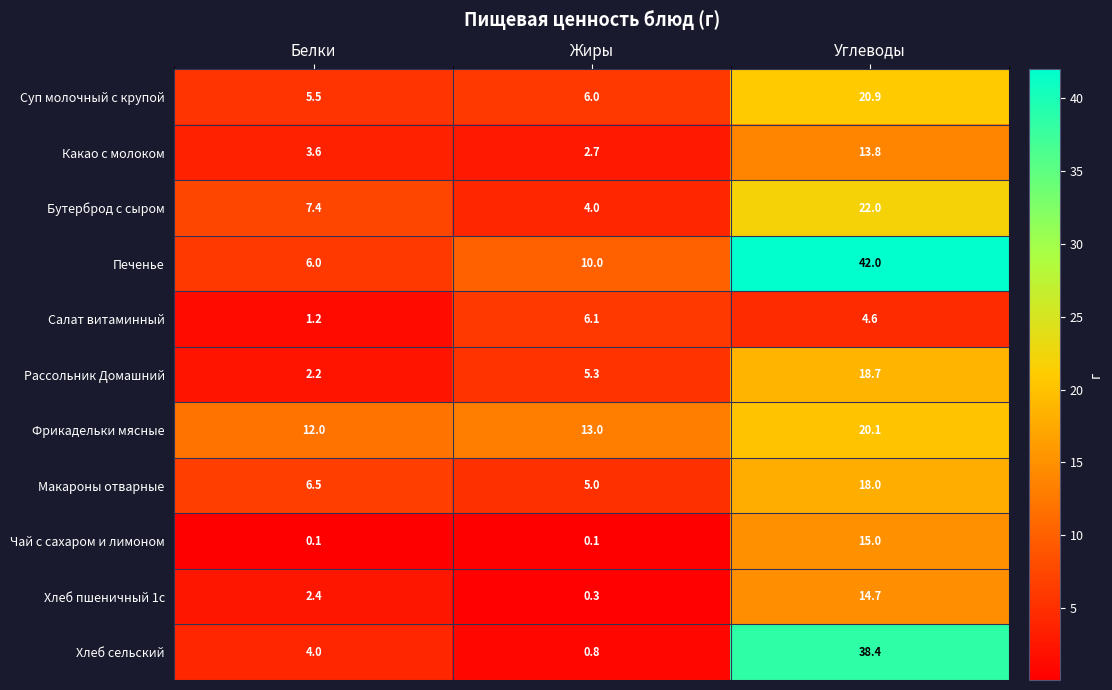

What is the total value across all series at Углеводы?

228.2